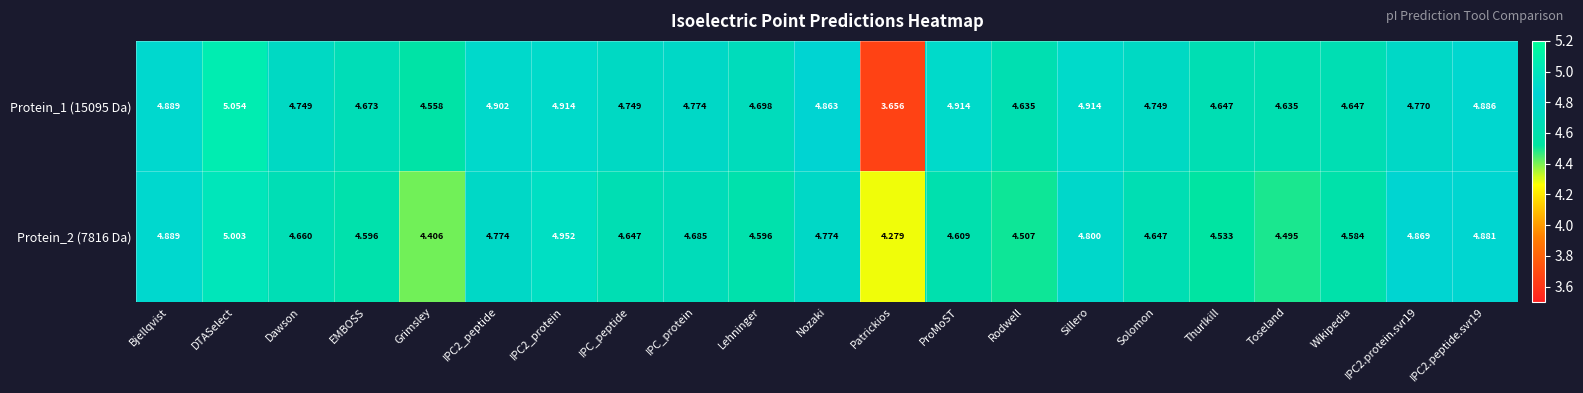

At which category does the chart reach its minimum across all series?

Patrickios